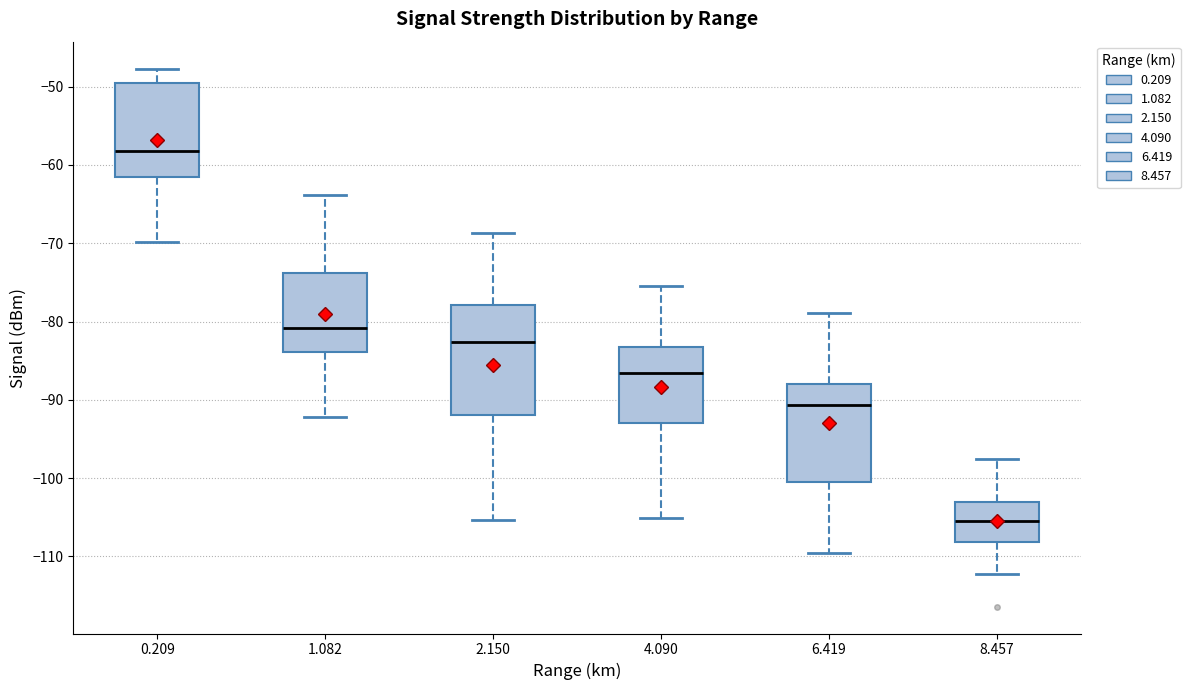

Reading left to right, read every box against the y-axis: the position of its median line, the range the box covers, and the ends of its whiskers. The values are not printed on the chart, so give them approximately, as read against the axis.

0.209: median -58, box -62 to -50, whiskers -70 to -48
1.082: median -81, box -84 to -74, whiskers -92 to -64
2.150: median -83, box -92 to -78, whiskers -105 to -69
4.090: median -87, box -93 to -83, whiskers -105 to -75
6.419: median -91, box -100 to -88, whiskers -109 to -79
8.457: median -105, box -108 to -103, whiskers -112 to -98